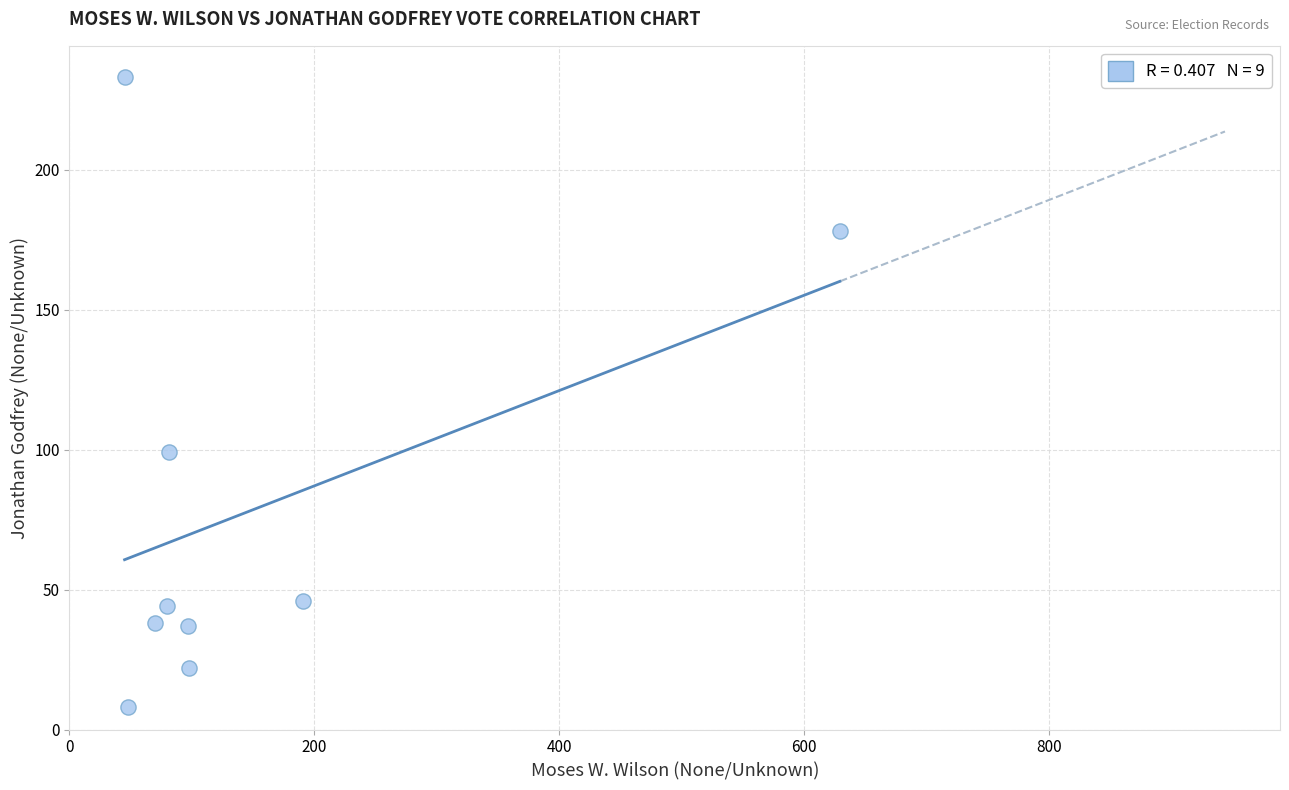

What is the average X value?

149